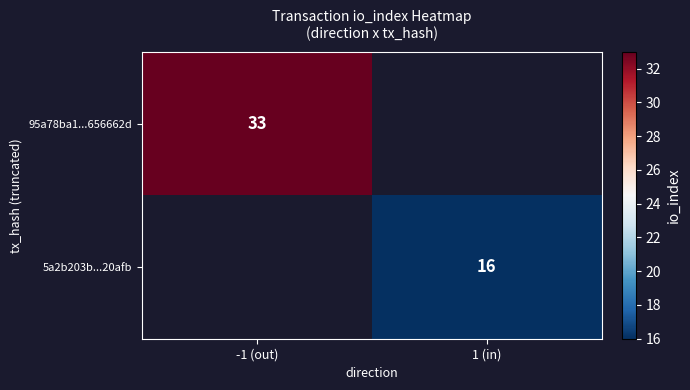

The 95a78ba1...656662d series shows 33 at -1 (out). True or false?

True